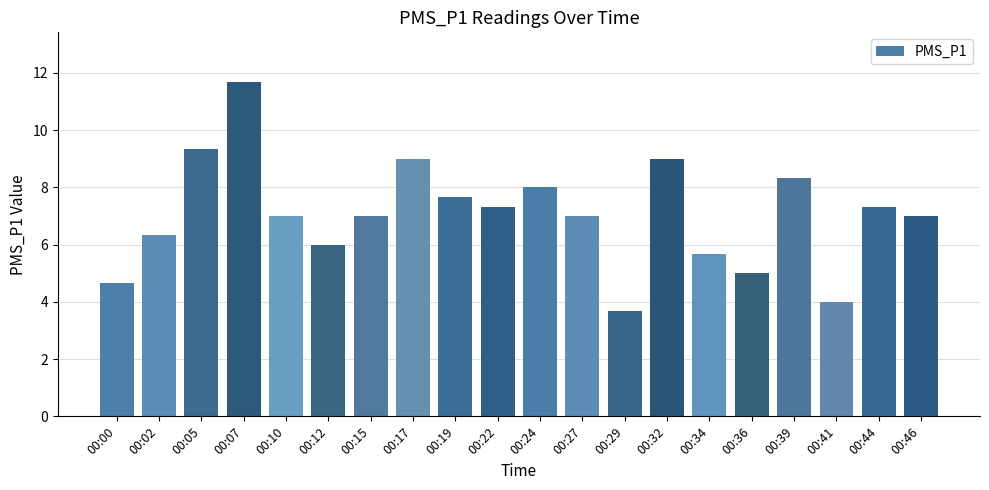

Is it true that the value at 00:24 is 8.0?

True